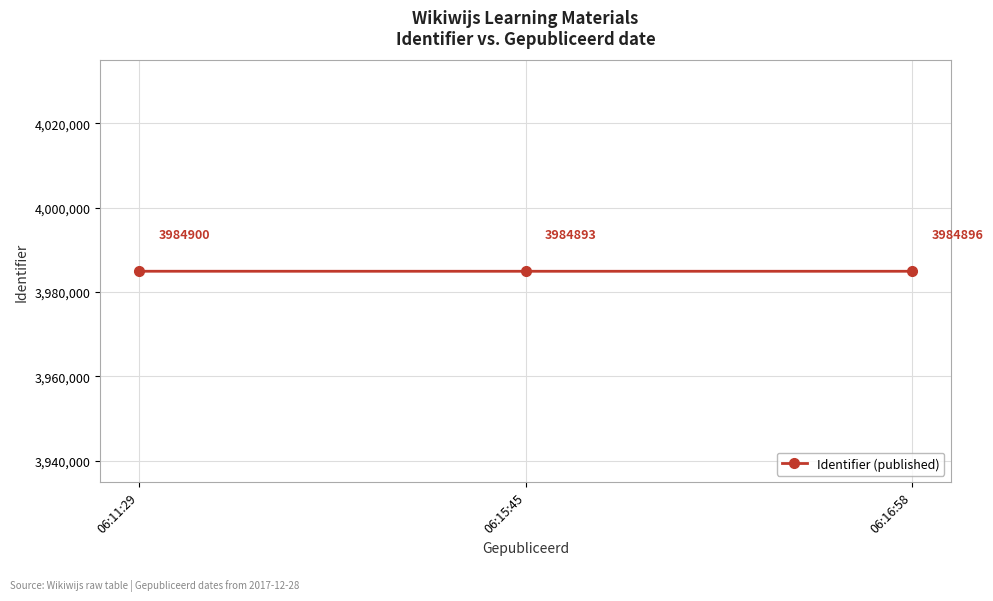

Is it true that the value at 06:11:29 is 3984900?

True